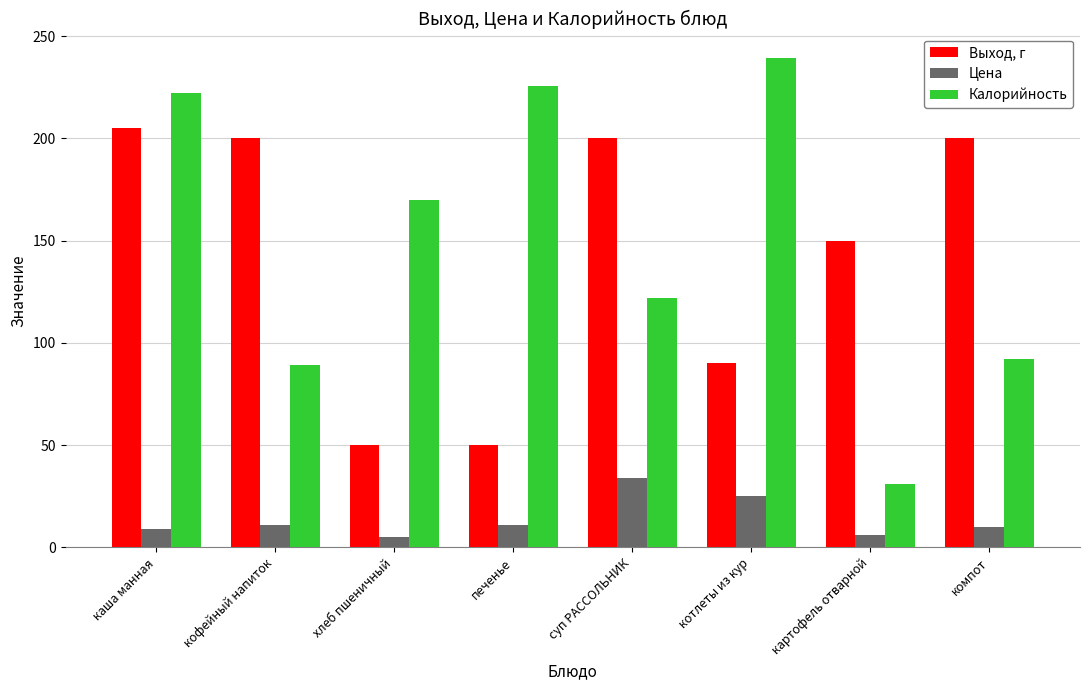

At how many categories does at least one series exceed 140?

8